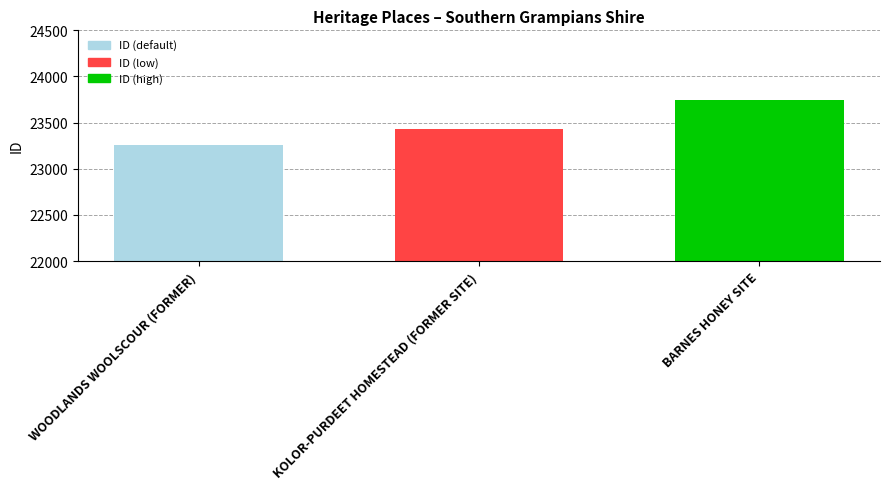

Where is the data nearest to the value 23500?

KOLOR-PURDEET HOMESTEAD (FORMER SITE)